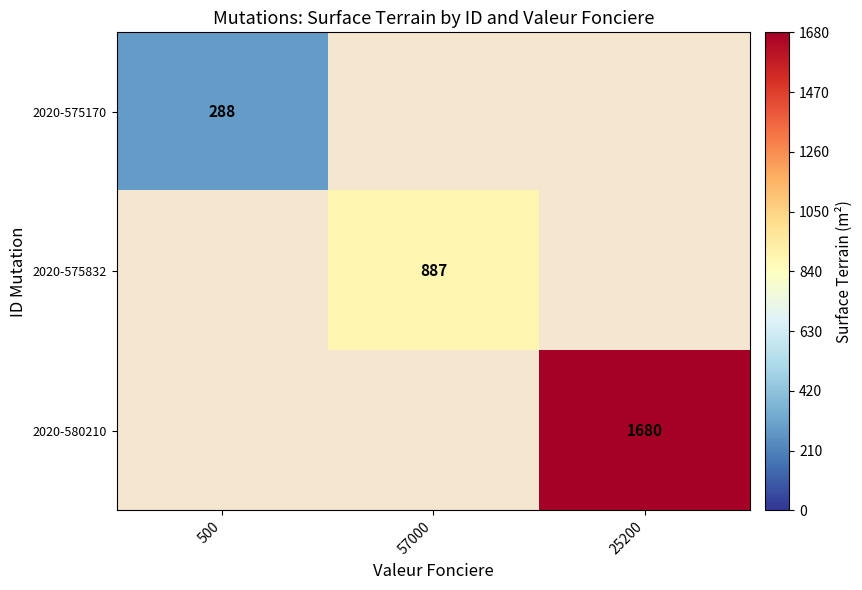

How many categories are shown in the chart?

3